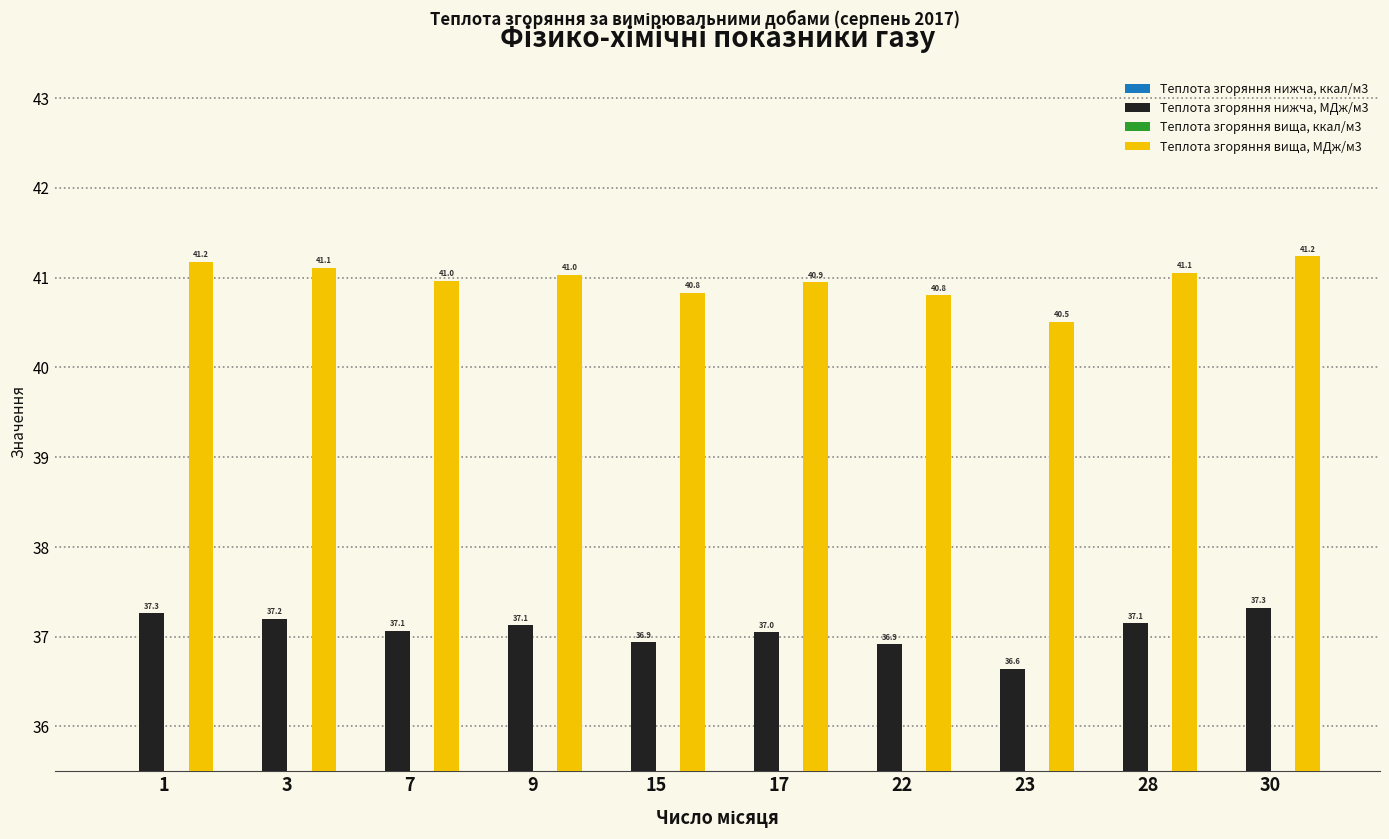

What is the average value of the Теплота згоряння вища, ккал/м3 series?

9.8